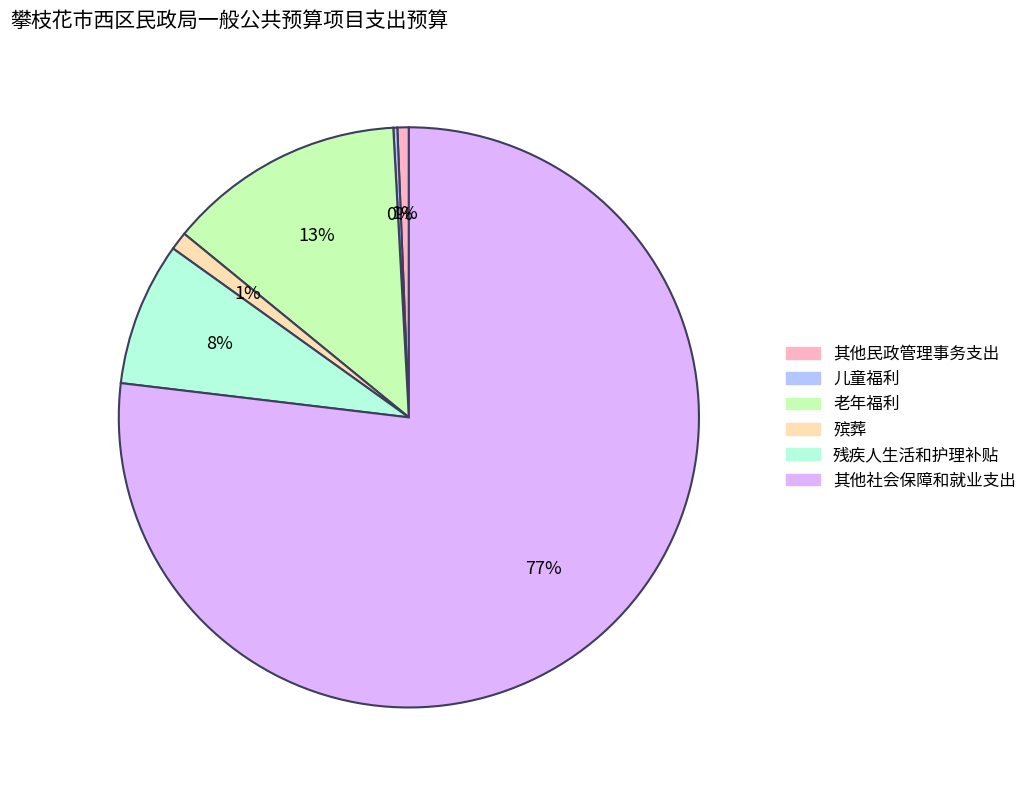

To the nearest percent, what is the average slice percentage?

17%